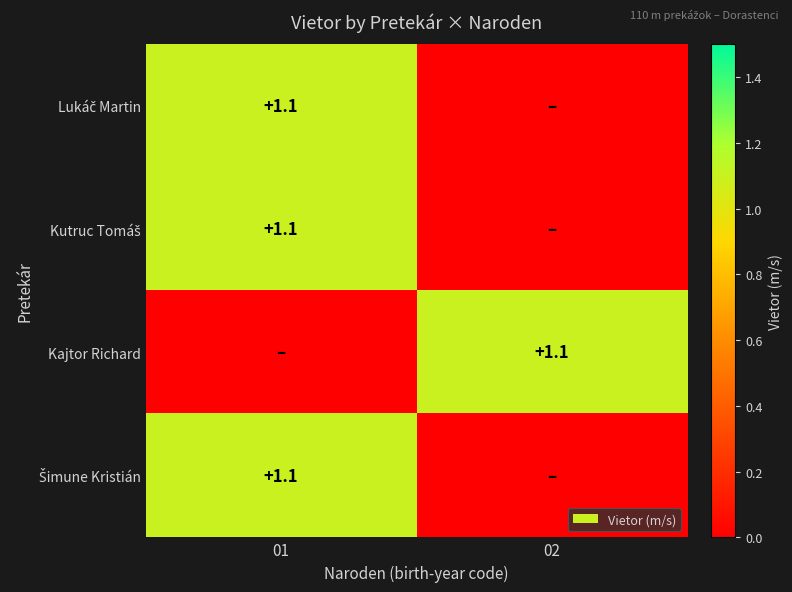

Which label corresponds to the largest value in the chart?

01